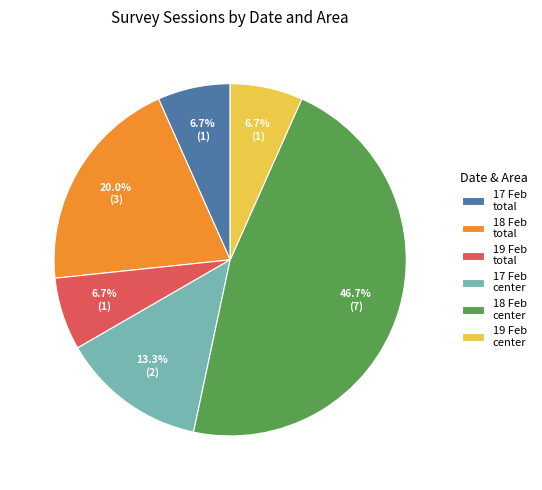

What is the largest slice in the pie chart?

18 Feb center